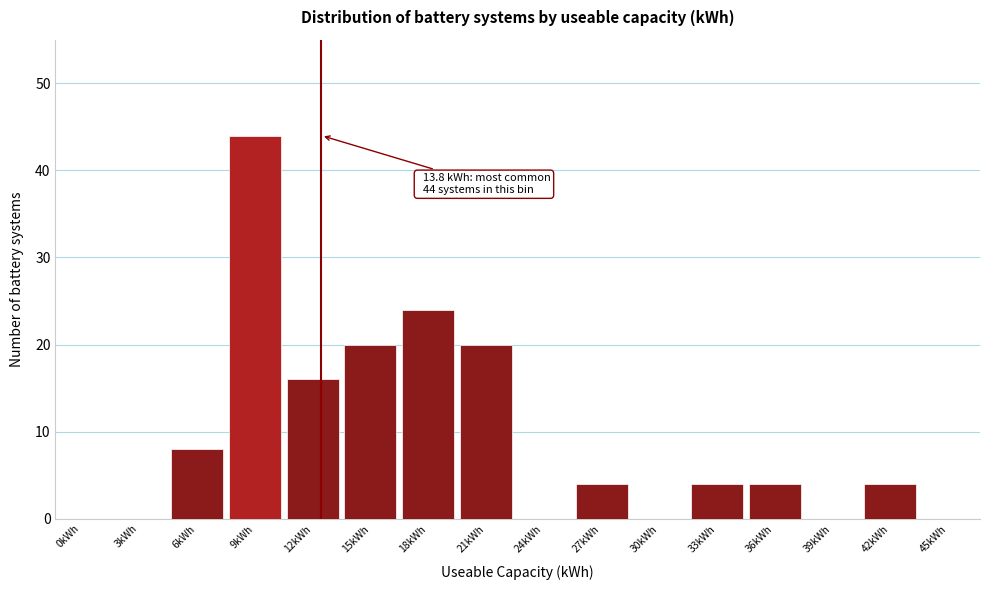

Reading left to right, list all the values displayed in this chart.

0kWh=0	3kWh=0	6kWh=8	9kWh=44	12kWh=16	15kWh=20	18kWh=24	21kWh=20	24kWh=0	27kWh=4	30kWh=0	33kWh=4	36kWh=4	39kWh=0	42kWh=4	45kWh=0